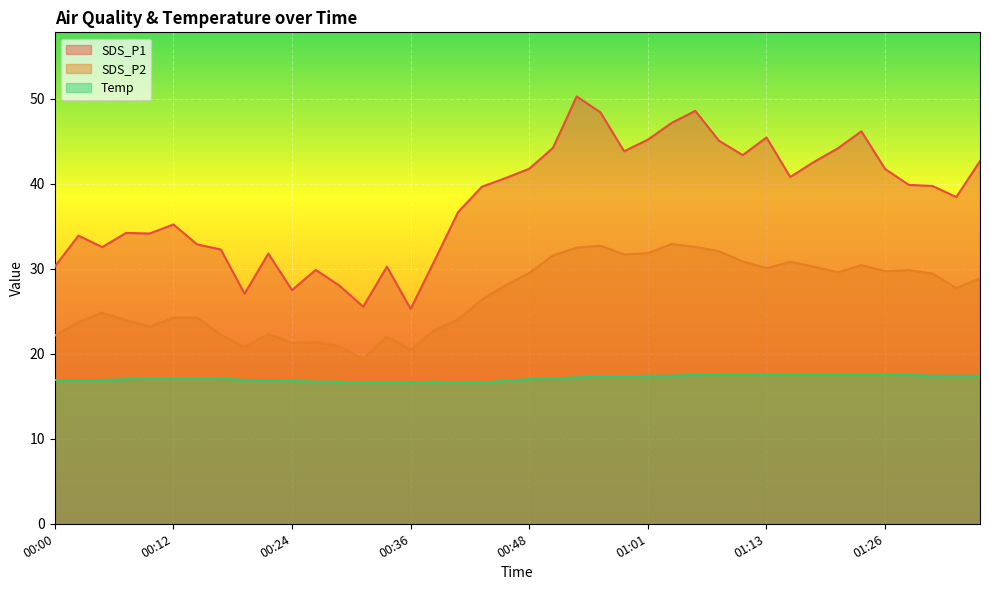

Reading left to right, list all the values displayed in this chart.

SDS_P1: 30.2	33.9	32.5	34.2	34.1	35.2	32.9	32.2	27.1	31.8	27.5	29.9	28.0	25.5	30.2	25.3	30.9	36.6	39.6	40.6	41.8	44.2	50.2	48.4	43.8	45.2	47.1	48.5	45.0	43.4	45.4	40.8	42.5	44.1	46.1	41.7	39.9	39.7	38.4	42.6
SDS_P2: 22.1	23.7	24.8	23.9	23.2	24.2	24.2	22.2	20.8	22.3	21.3	21.4	20.9	19.4	22.0	20.4	22.8	24.0	26.4	28.1	29.5	31.6	32.5	32.7	31.7	31.8	32.9	32.5	32.0	30.9	30.1	30.8	30.2	29.6	30.4	29.7	29.8	29.4	27.7	28.9
Temp: 16.9	16.9	16.9	17.0	17.1	17.1	17.1	17.1	16.9	16.9	16.8	16.7	16.7	16.6	16.6	16.6	16.7	16.6	16.6	16.8	17.0	17.1	17.2	17.3	17.3	17.4	17.4	17.5	17.5	17.5	17.5	17.5	17.5	17.5	17.5	17.5	17.5	17.4	17.4	17.4